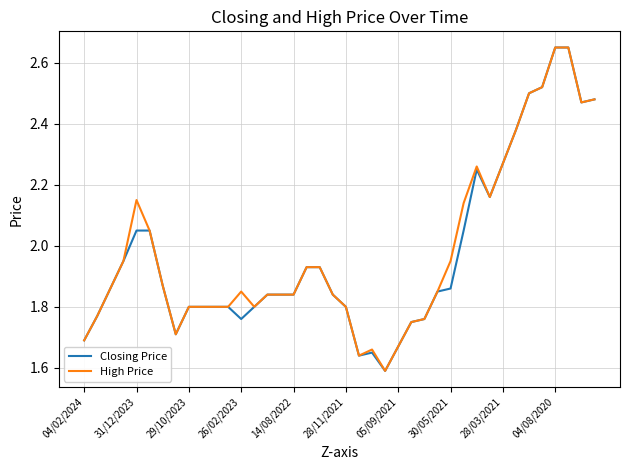

Which category has the lowest value in the Closing Price series?

23